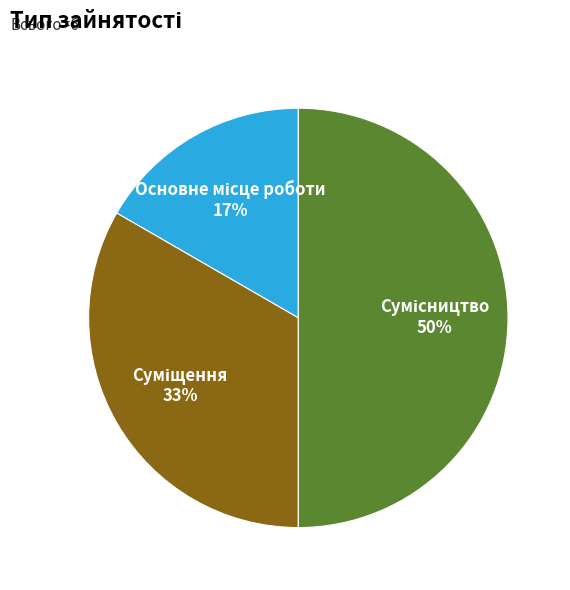

To the nearest percent, what is the difference between the largest and smallest slice percentages?

33%